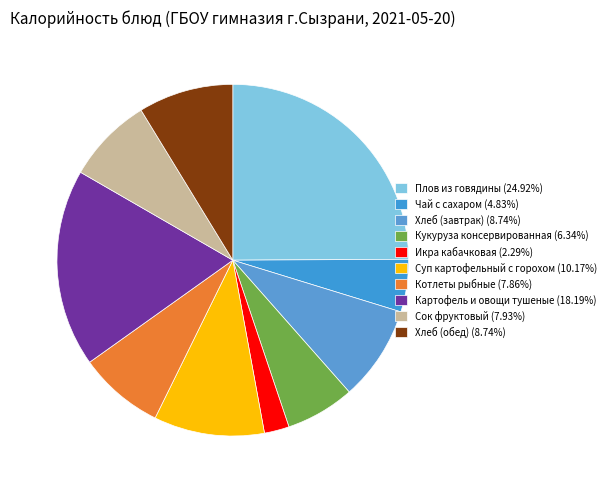

How many segments does this pie chart have?

10